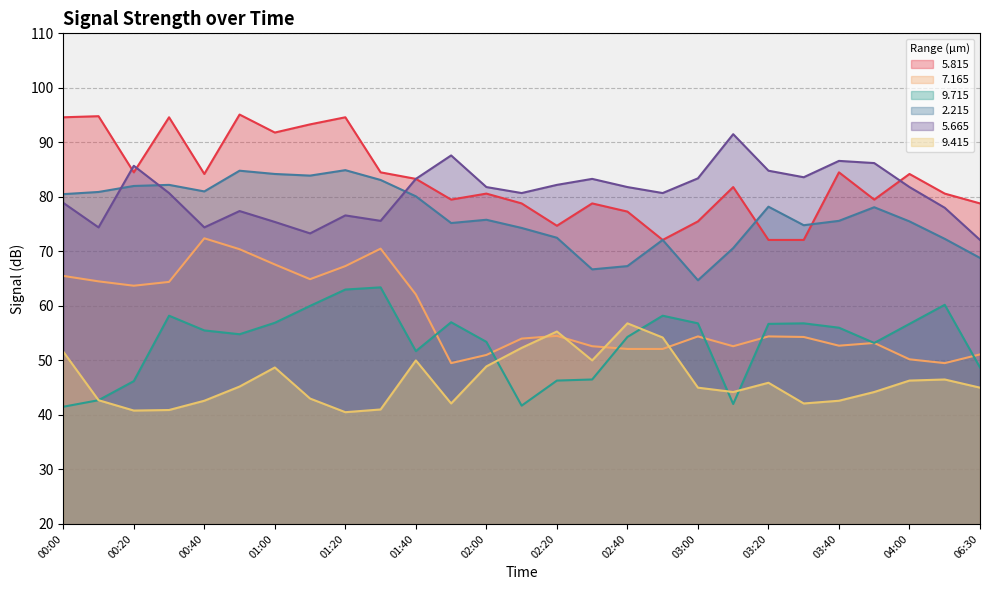

Reading right to left, list all the values displayed in this chart.

  5.815: 06:30=78.8	04:10=80.6	04:00=84.2	03:50=79.5	03:40=84.5	03:30=72.1	03:20=72.1	03:10=81.8	03:00=75.5	02:50=72.1	02:40=77.3	02:30=78.8	02:20=74.7	02:10=78.8	02:00=80.6	01:50=79.5	01:40=83.3	01:30=84.5	01:20=94.6	01:10=93.3	01:00=91.8	00:50=95.1	00:40=84.2	00:30=94.6	00:20=84.5	00:10=94.8	00:00=94.6
  7.165: 06:30=51.1	04:10=49.5	04:00=50.2	03:50=53.2	03:40=52.7	03:30=54.3	03:20=54.4	03:10=52.6	03:00=54.4	02:50=52.1	02:40=52.1	02:30=52.6	02:20=54.5	02:10=54.0	02:00=51.0	01:50=49.5	01:40=62.1	01:30=70.5	01:20=67.3	01:10=64.9	01:00=67.6	00:50=70.4	00:40=72.4	00:30=64.4	00:20=63.7	00:10=64.5	00:00=65.5
  9.715: 06:30=48.7	04:10=60.2	04:00=56.7	03:50=53.2	03:40=56.0	03:30=56.8	03:20=56.7	03:10=42.0	03:00=56.8	02:50=58.2	02:40=54.3	02:30=46.5	02:20=46.3	02:10=41.7	02:00=53.4	01:50=57.0	01:40=51.7	01:30=63.4	01:20=63.0	01:10=60.0	01:00=56.9	00:50=54.8	00:40=55.5	00:30=58.2	00:20=46.2	00:10=42.7	00:00=41.5
  2.215: 06:30=68.8	04:10=72.3	04:00=75.5	03:50=78.1	03:40=75.6	03:30=74.8	03:20=78.2	03:10=70.6	03:00=64.7	02:50=72.1	02:40=67.3	02:30=66.7	02:20=72.5	02:10=74.3	02:00=75.8	01:50=75.2	01:40=80.1	01:30=83.1	01:20=84.9	01:10=83.9	01:00=84.2	00:50=84.8	00:40=81.0	00:30=82.2	00:20=82.0	00:10=80.9	00:00=80.5
  5.665: 06:30=72.1	04:10=78.0	04:00=81.8	03:50=86.2	03:40=86.6	03:30=83.6	03:20=84.8	03:10=91.5	03:00=83.4	02:50=80.7	02:40=81.8	02:30=83.3	02:20=82.2	02:10=80.7	02:00=81.8	01:50=87.6	01:40=83.3	01:30=75.6	01:20=76.6	01:10=73.3	01:00=75.4	00:50=77.4	00:40=74.4	00:30=80.7	00:20=85.7	00:10=74.4	00:00=78.9
  9.415: 06:30=45.0	04:10=46.5	04:00=46.3	03:50=44.2	03:40=42.6	03:30=42.1	03:20=45.9	03:10=44.2	03:00=45.0	02:50=54.2	02:40=56.8	02:30=50.0	02:20=55.3	02:10=52.3	02:00=48.9	01:50=42.1	01:40=50.0	01:30=41.0	01:20=40.5	01:10=43.0	01:00=48.7	00:50=45.2	00:40=42.6	00:30=40.9	00:20=40.8	00:10=42.7	00:00=51.6